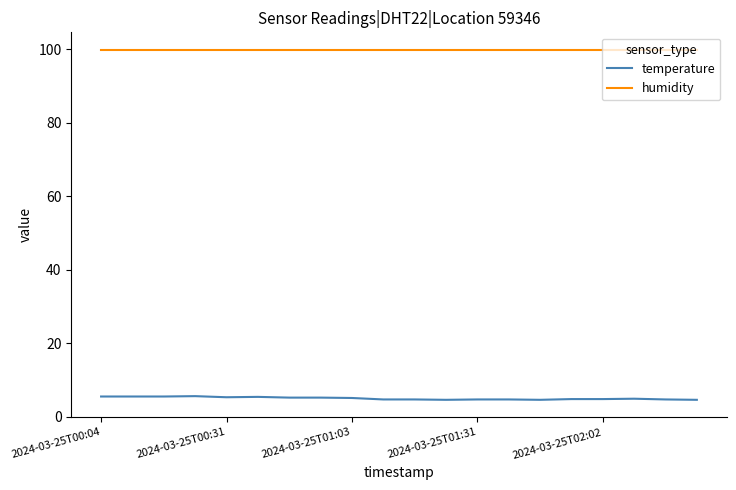

List the series in order of their overall mean, lowest first.

temperature, humidity